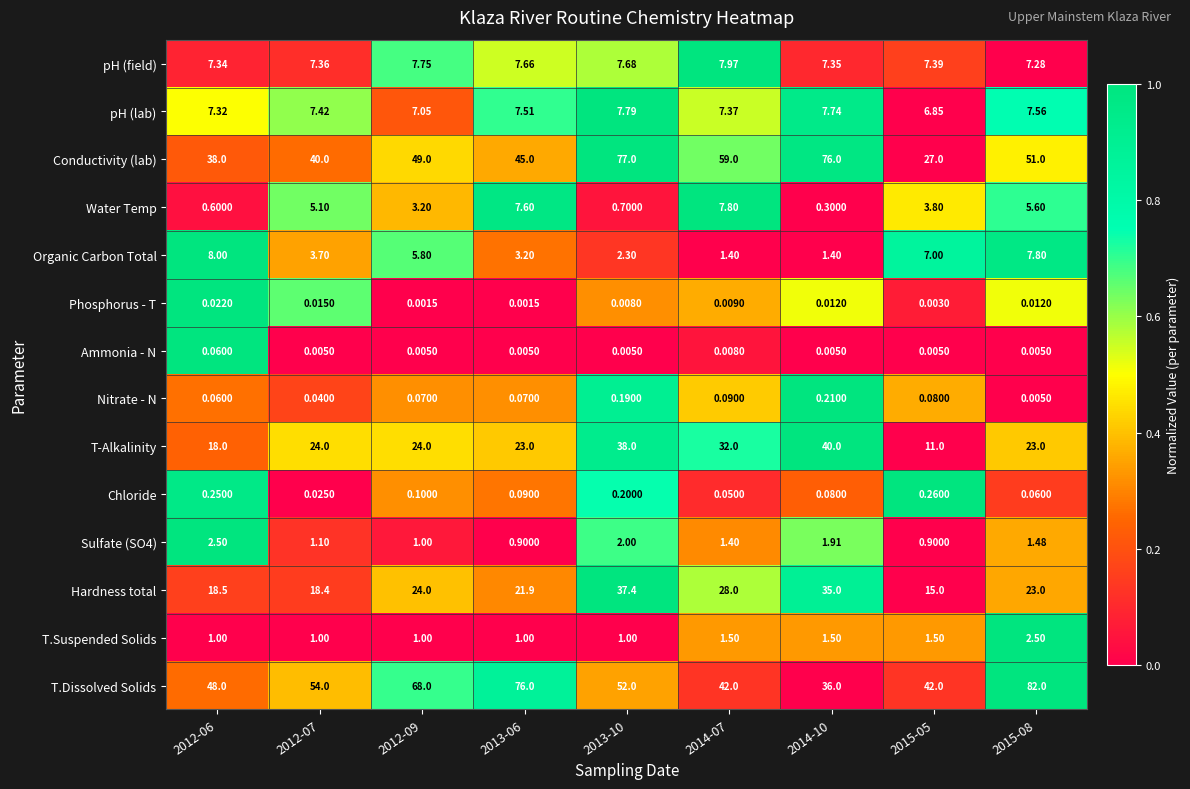

Which series has the largest total across all categories?

T.Dissolved Solids